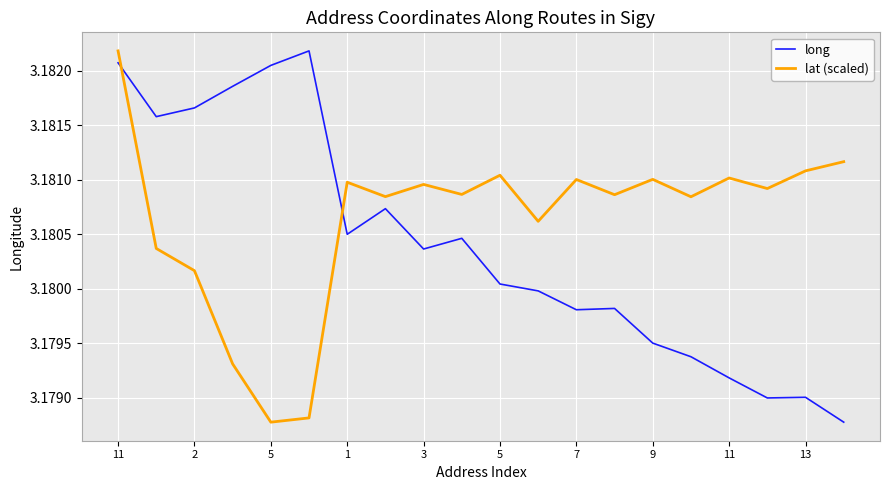

What are all the series names shown in the legend?

long, lat (scaled)